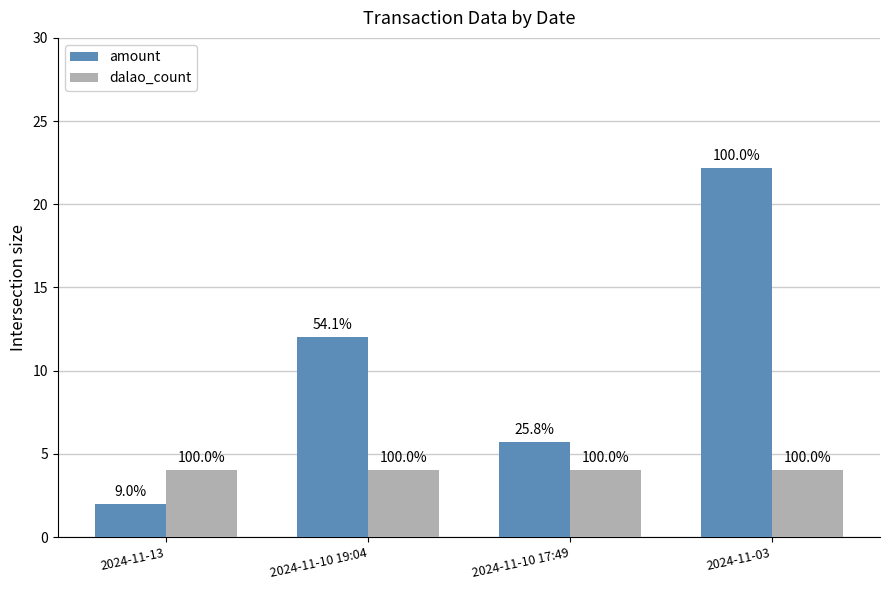

Does the chart contain any negative values?

No